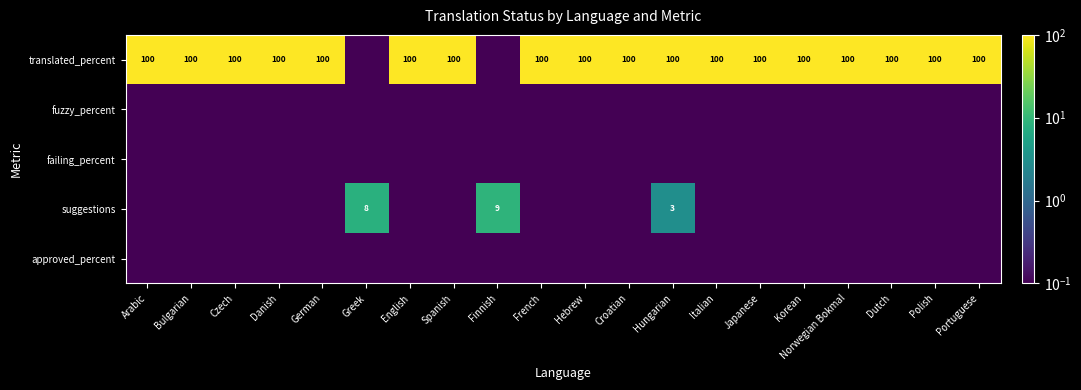

Between English and Japanese, which series saw the biggest shift?

translated_percent